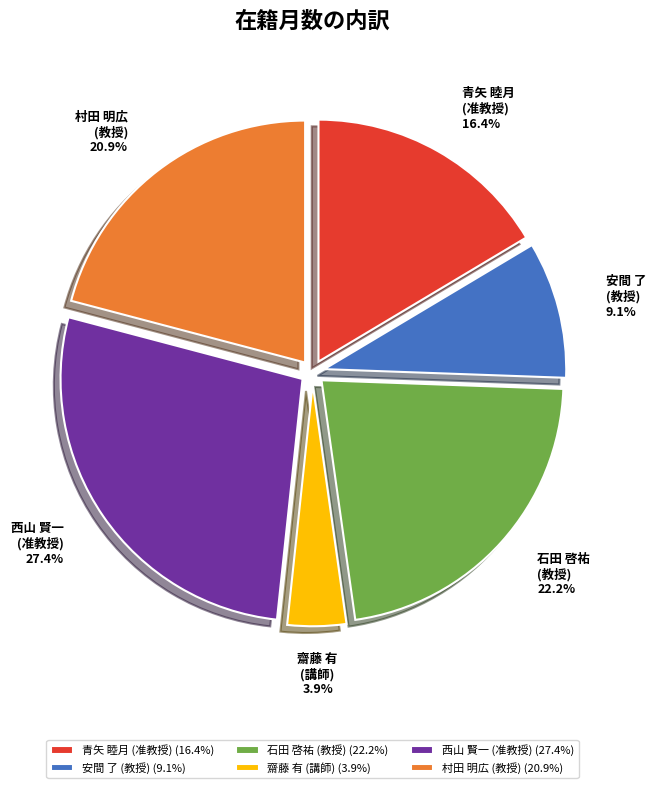

What percentage do 石田 啓祐 (教授) 22.2% and 安間 了 (教授) 9.1% together represent?

31.3%